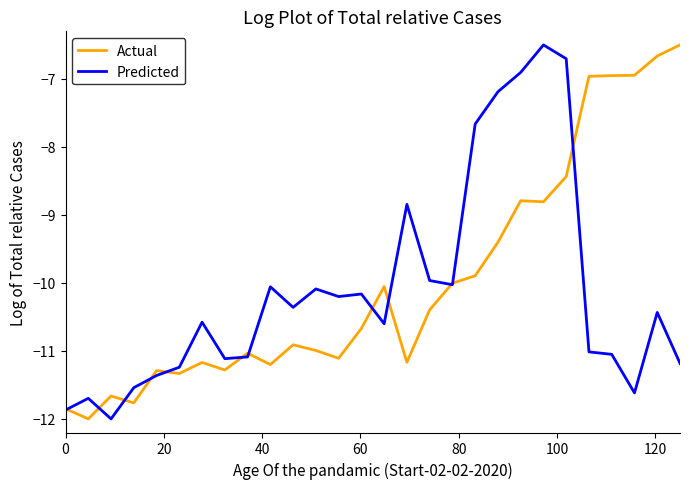

What is the lowest value of the Predicted series?

-12.0